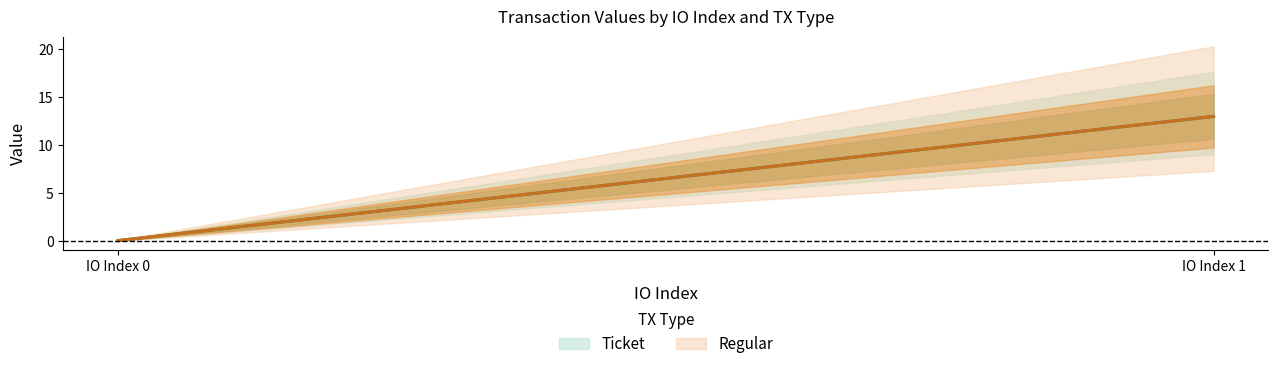

True or false: Regular has a value of 7.3 at io_index_1.

False